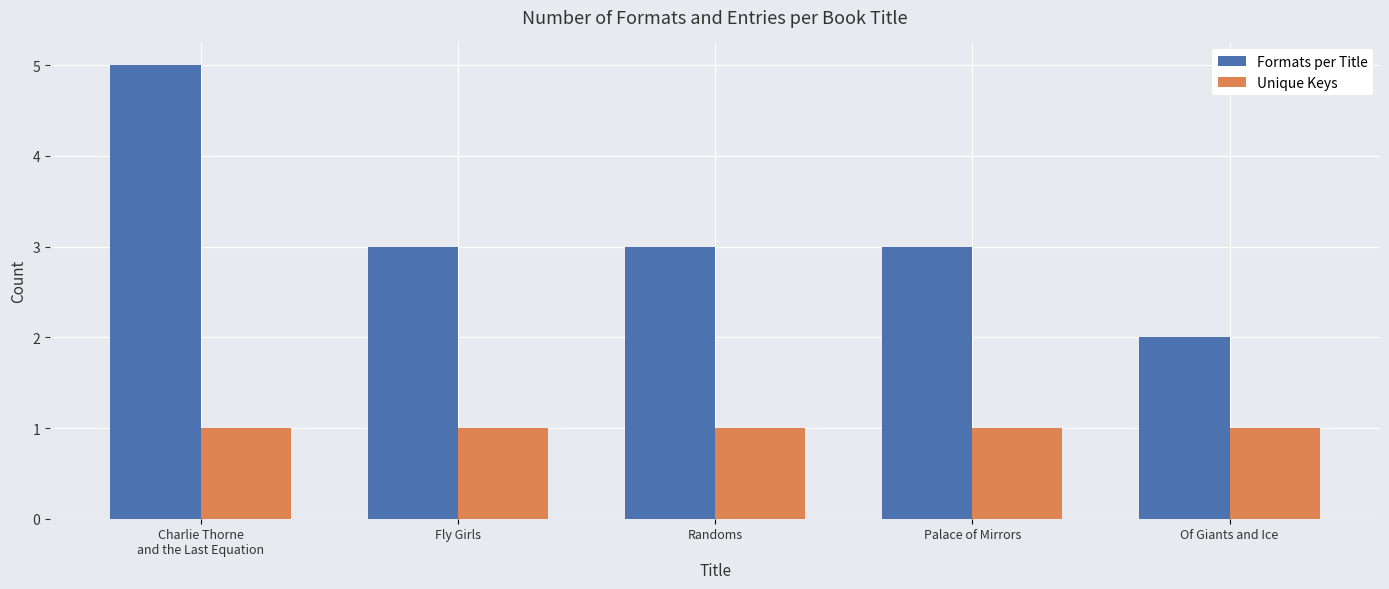

Rank the series by their average value, from highest to lowest.

Formats per Title, Unique Keys